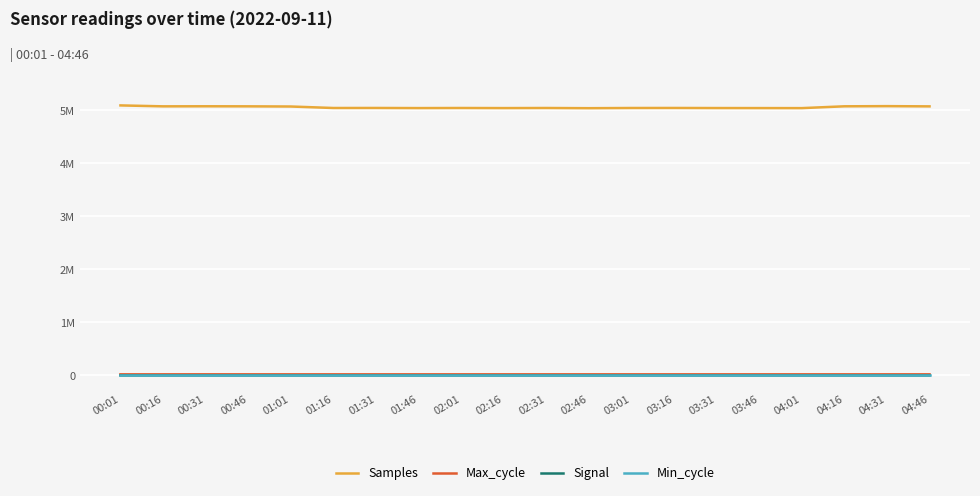

At how many categories does at least one series exceed 3711317?

20